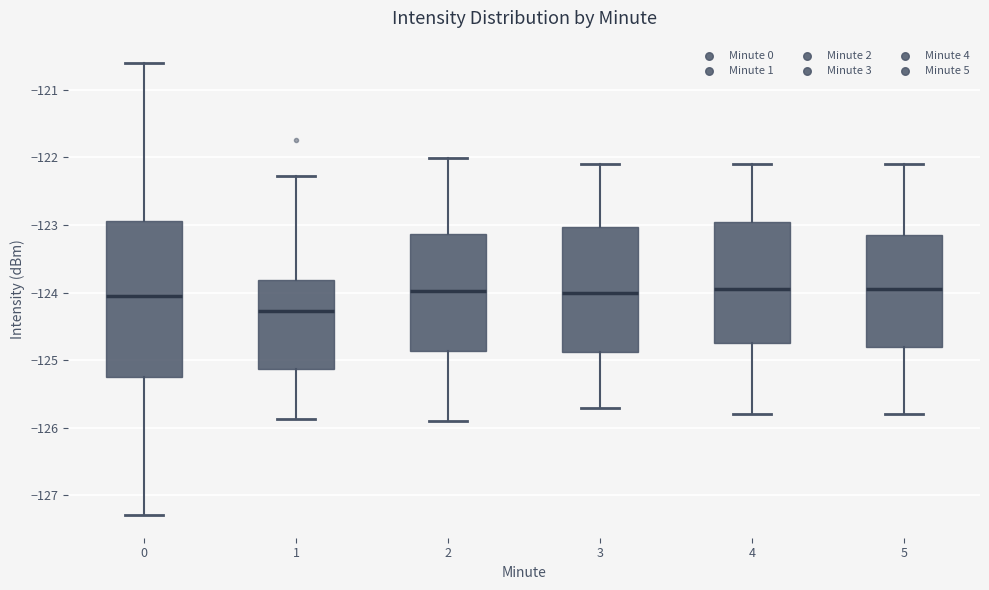

Reading left to right, transcribe this box plot: for each box, give where its median line is, the range the box spans, and where its two whiskers end, as read against the y-axis. The values are not printed on the chart, so give them approximately, as read against the axis.

0: median -124.0, box -125.2 to -122.9, whiskers -127.3 to -120.6
1: median -124.3, box -125.1 to -123.8, whiskers -125.9 to -122.3
2: median -124.0, box -124.9 to -123.1, whiskers -125.9 to -122.0
3: median -124.0, box -124.9 to -123.0, whiskers -125.7 to -122.1
4: median -123.9, box -124.7 to -122.9, whiskers -125.8 to -122.1
5: median -123.9, box -124.8 to -123.1, whiskers -125.8 to -122.1